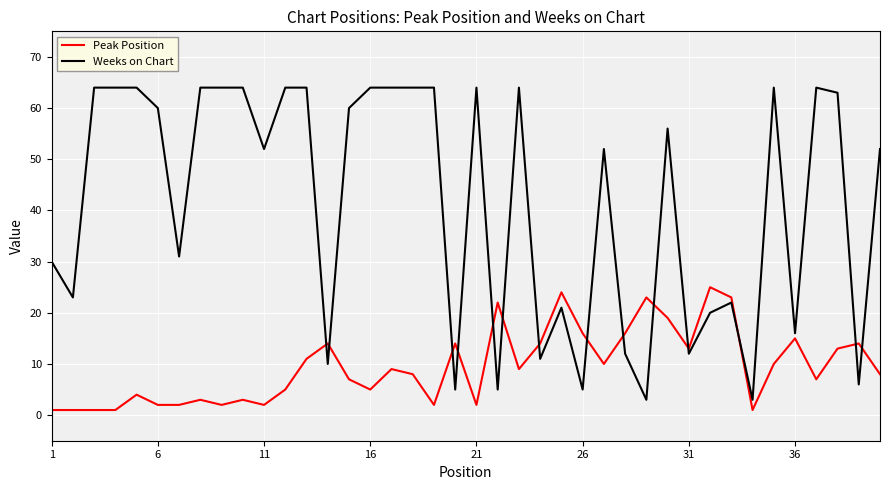

Which series has the widest spread of values?

Weeks on Chart